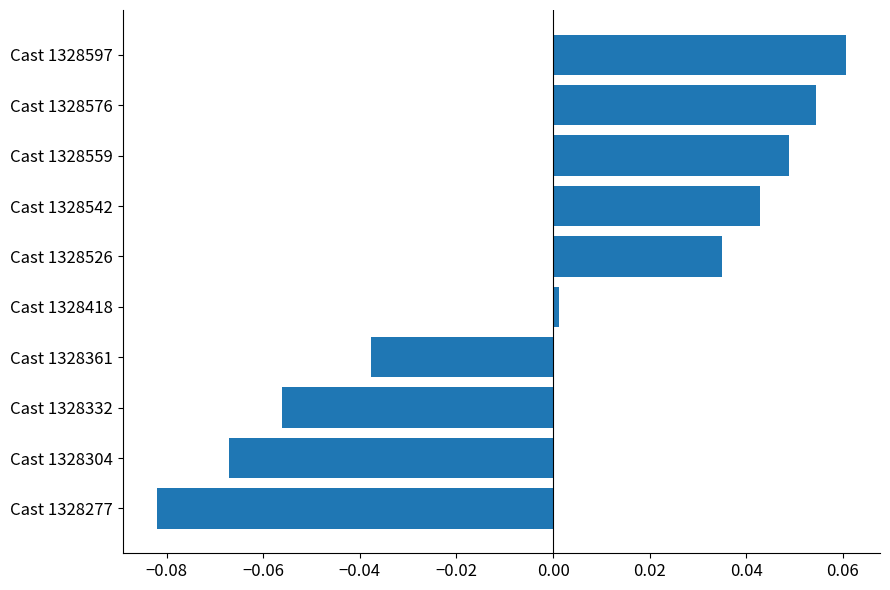

List the labels in order of value, largest first.

Cast 1328597, Cast 1328576, Cast 1328559, Cast 1328542, Cast 1328526, Cast 1328418, Cast 1328361, Cast 1328332, Cast 1328304, Cast 1328277